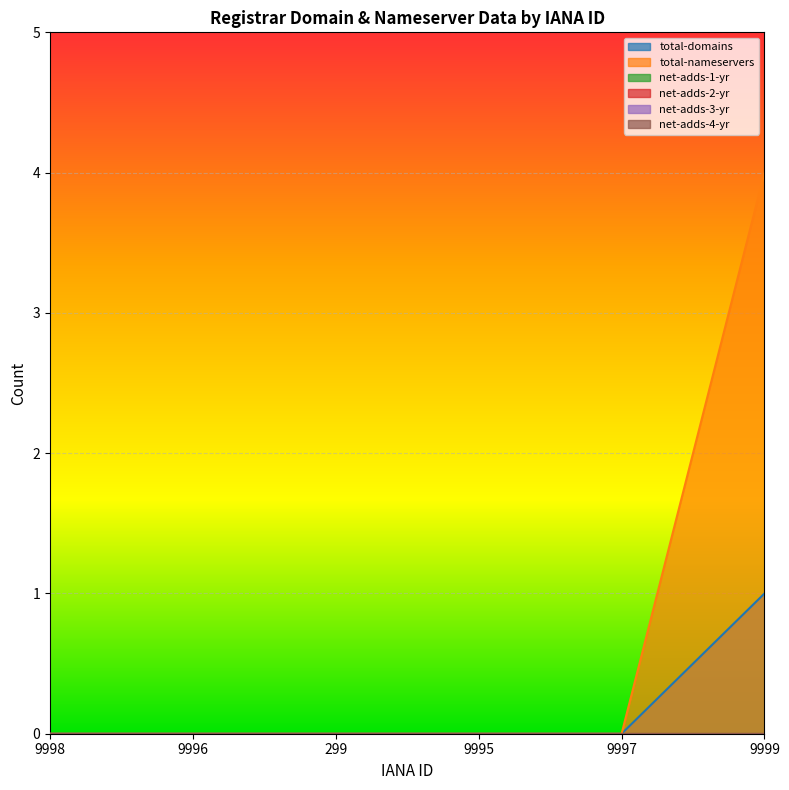

How many lines are shown in the chart?

6